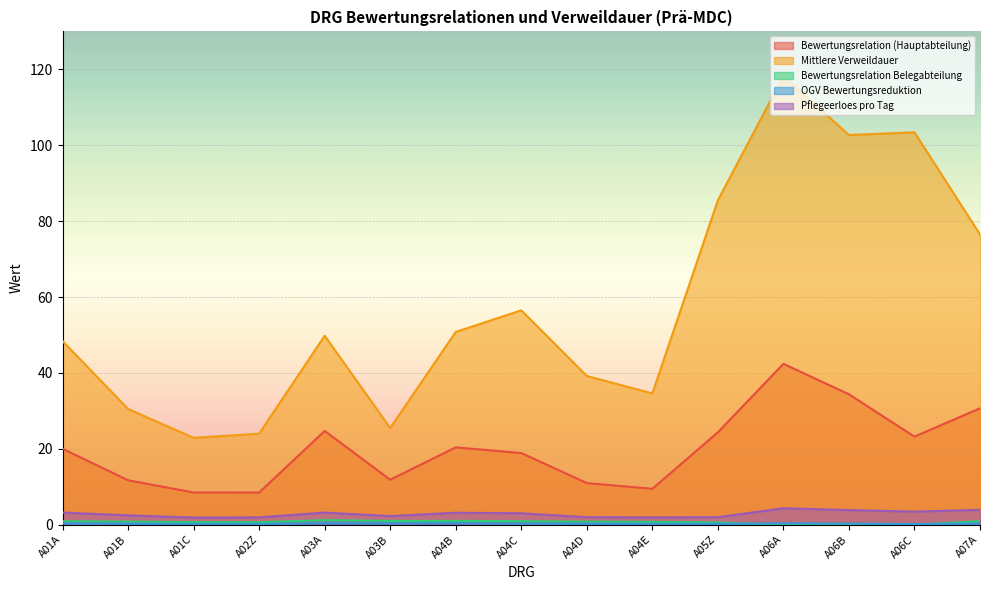

Is the value of Bewertungsrelation Belegabteilung at A05Z greater than the value of Mittlere Verweildauer at A01B?

No